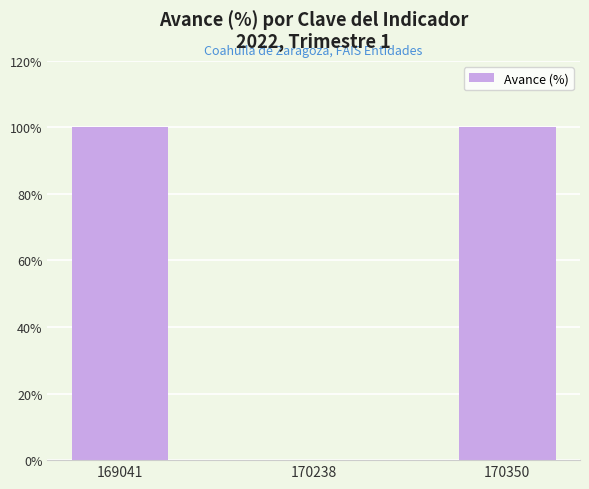

Count the number of data series in this chart.

1